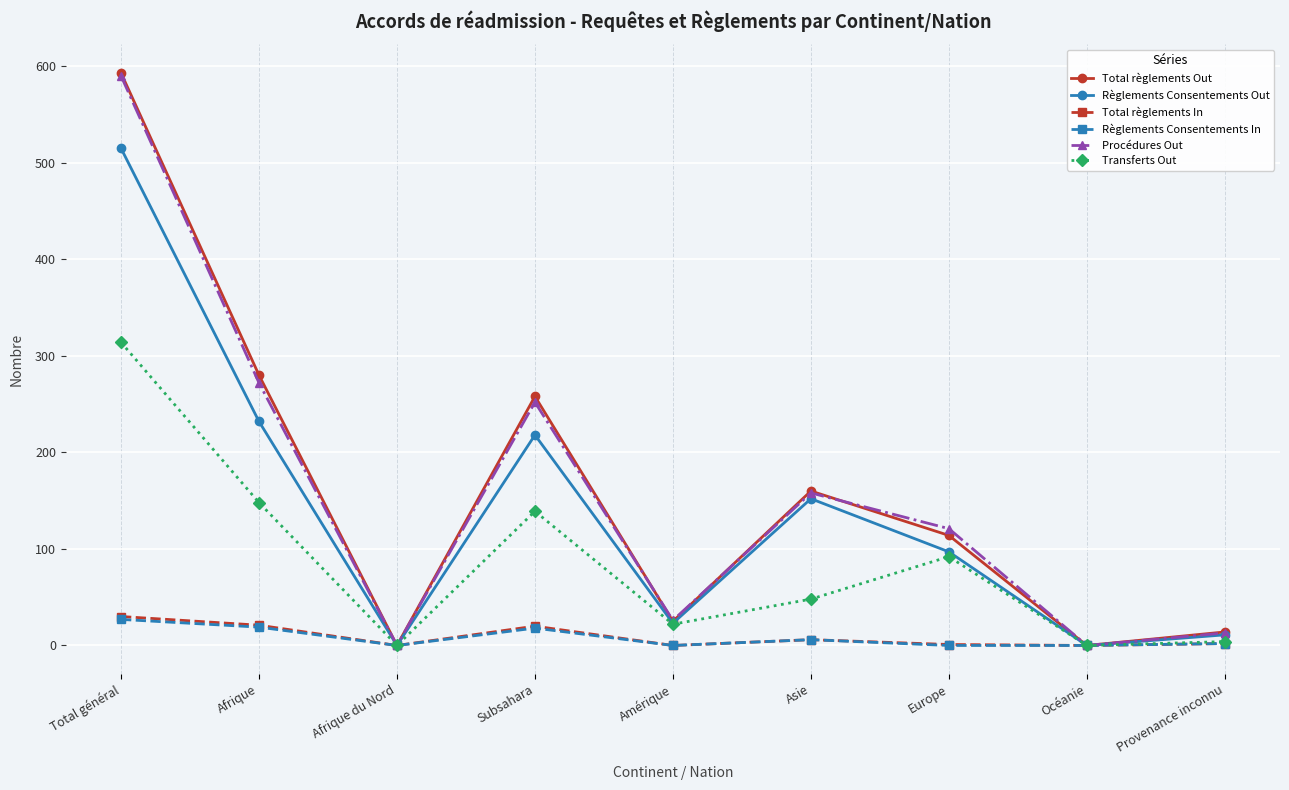

How many distinct data groups are displayed?

6